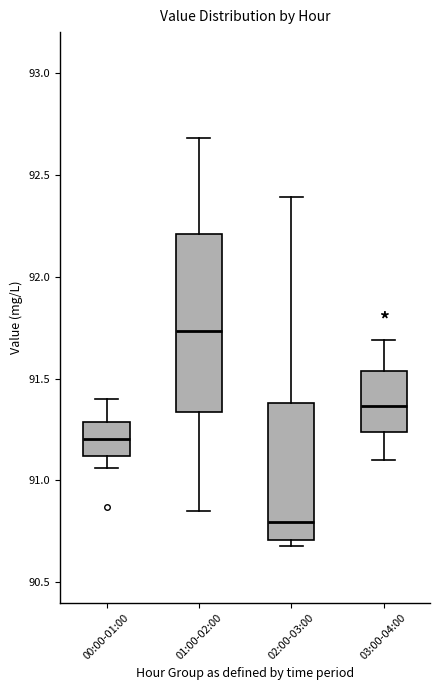

Where does the lower whisker of the box for 03:00-04:00 end on the y-axis? The values are not printed on the chart, so give them approximately, as read against the axis.

91.10